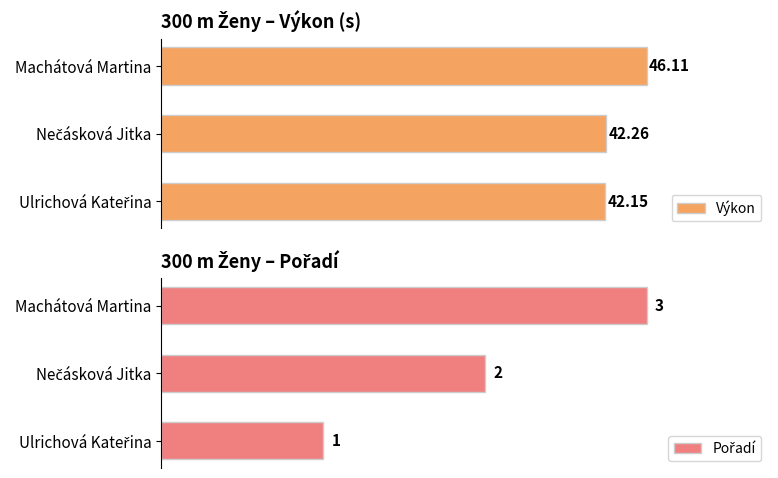

Reading left to right, list all the values displayed in this chart.

Výkon: 42.1	42.3	46.1
Pořadí: 1.0	2.0	3.0